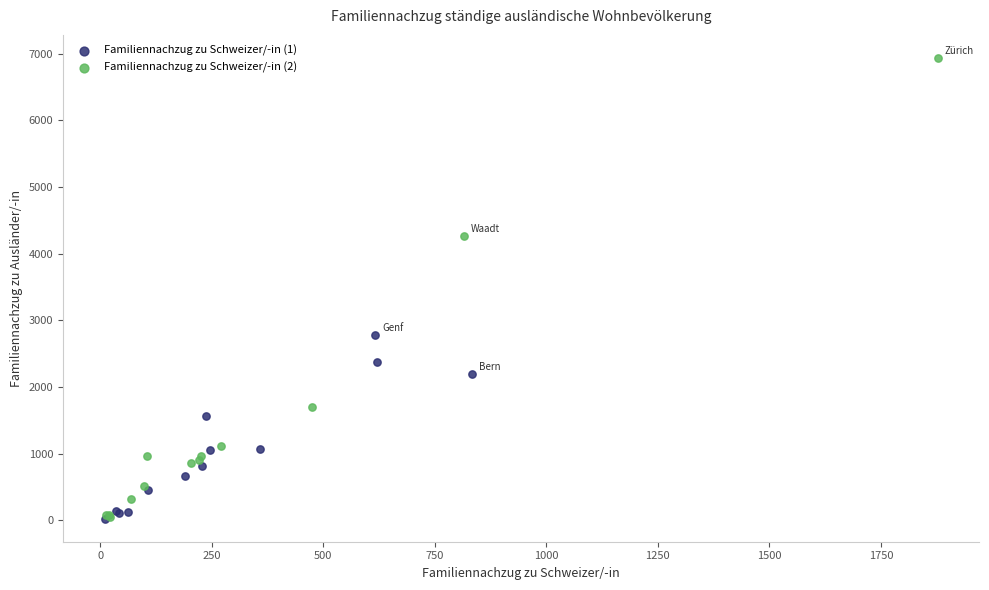

Which series has the largest Y range (max minus min)?

Familiennachzug zu Schweizer/-in (2)